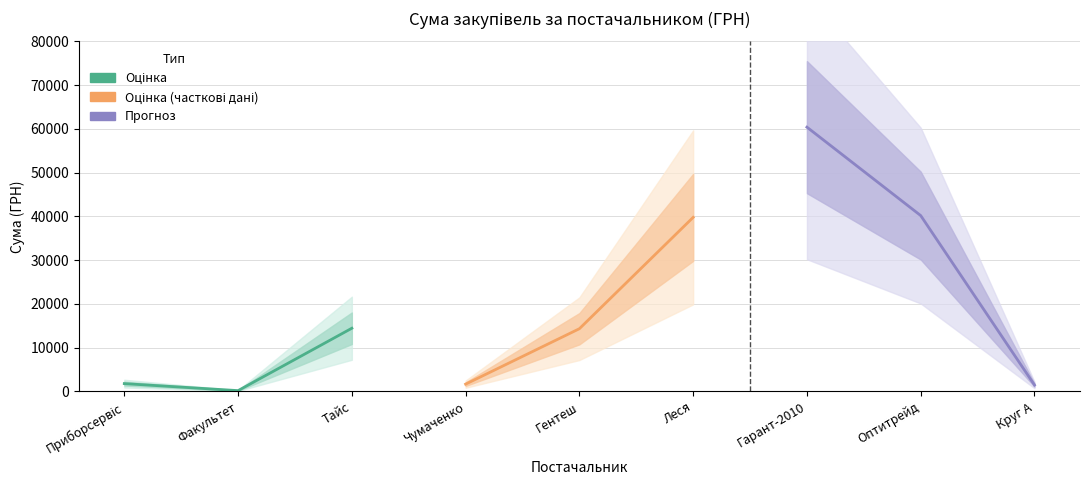

How many lines are shown in the chart?

3